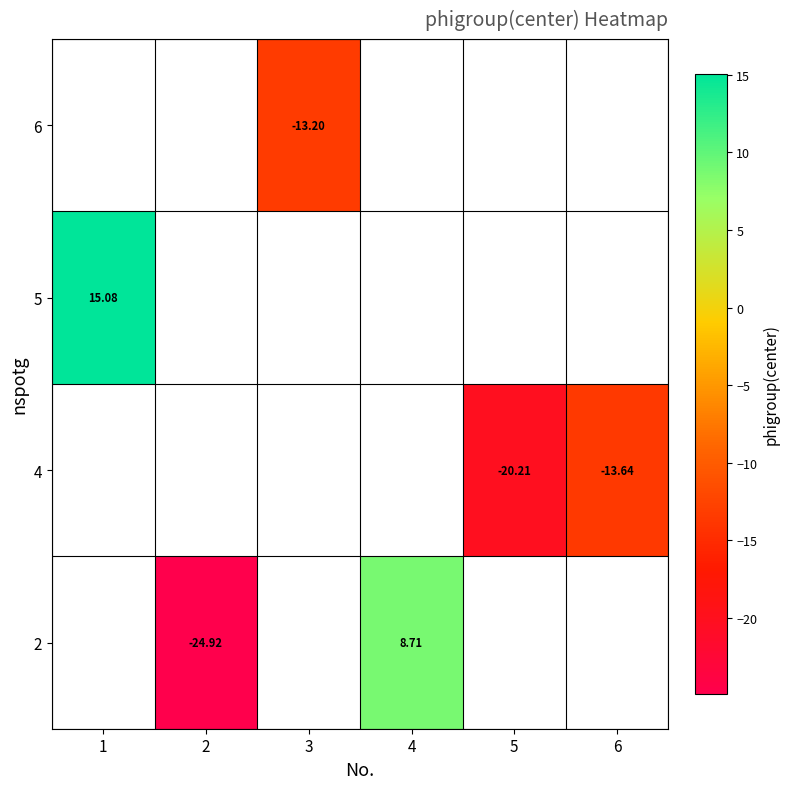

List the series in order of their overall mean, lowest first.

row_0, row_1, row_2, row_3